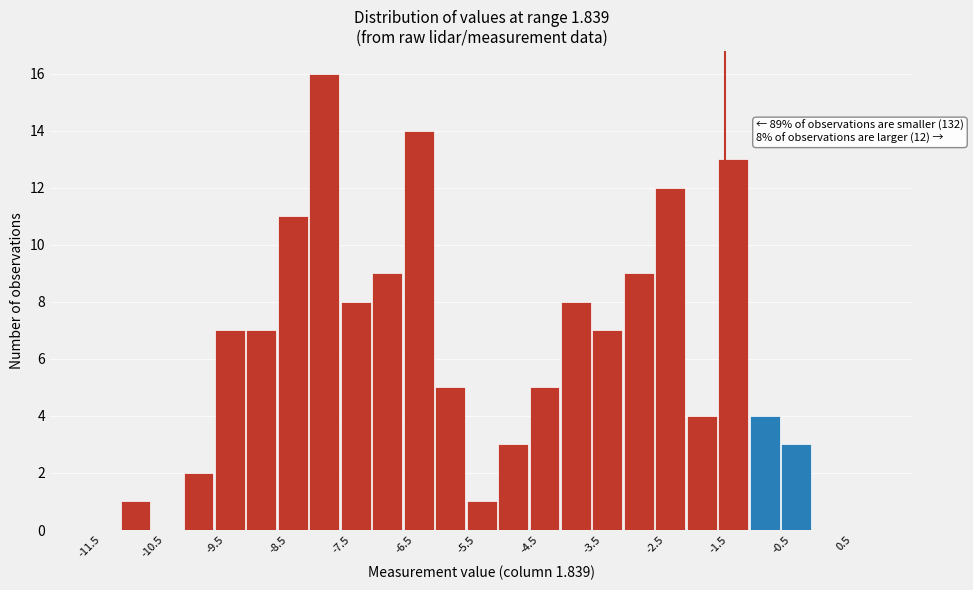

Over which range of the x-axis is the bar tallest?

-8.0 to -7.5